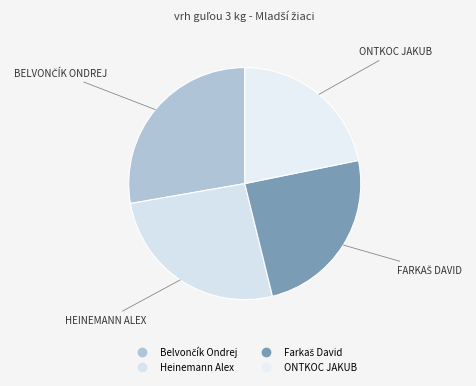

How many segments does this pie chart have?

4